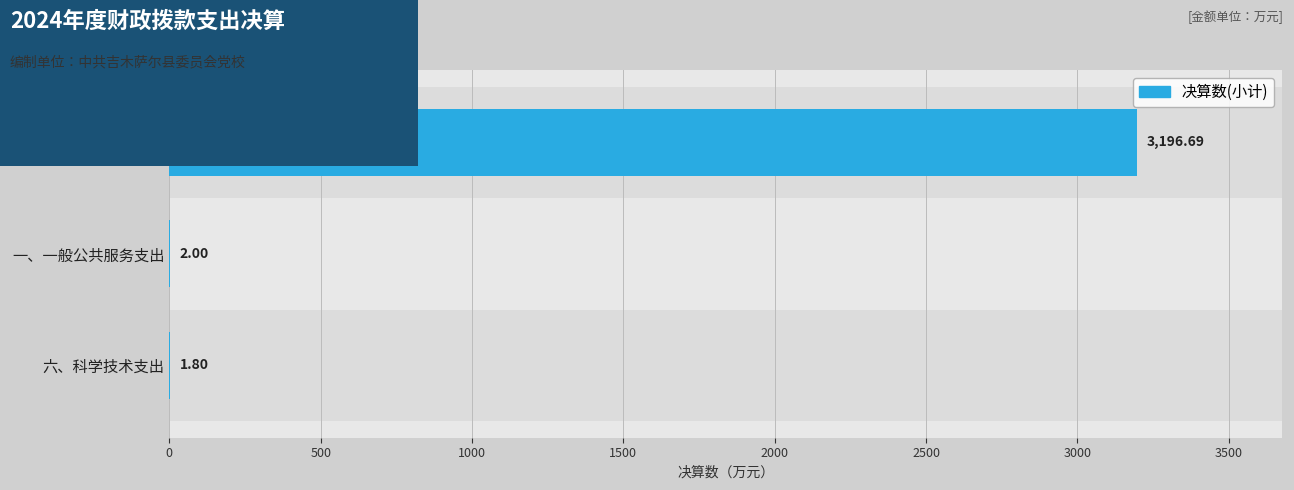

Between 一、一般公共服务支出 and 六、科学技术支出, which is larger?

一、一般公共服务支出